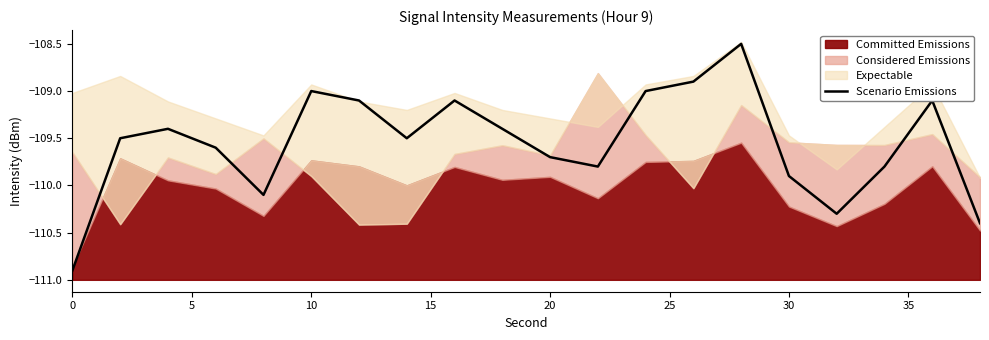

The value of Scenario Emissions at 20 is -109.7. True or false?

True